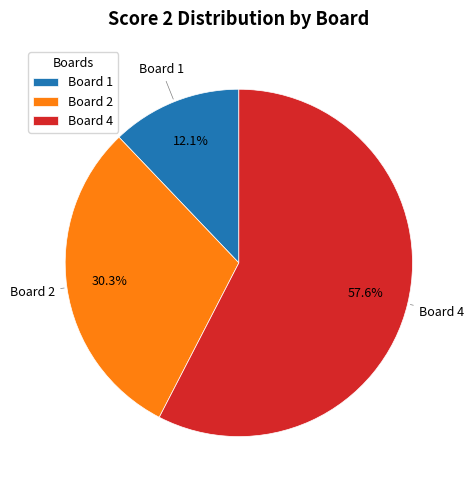

What percentage is the Board 1 slice, to the nearest percent?

12%